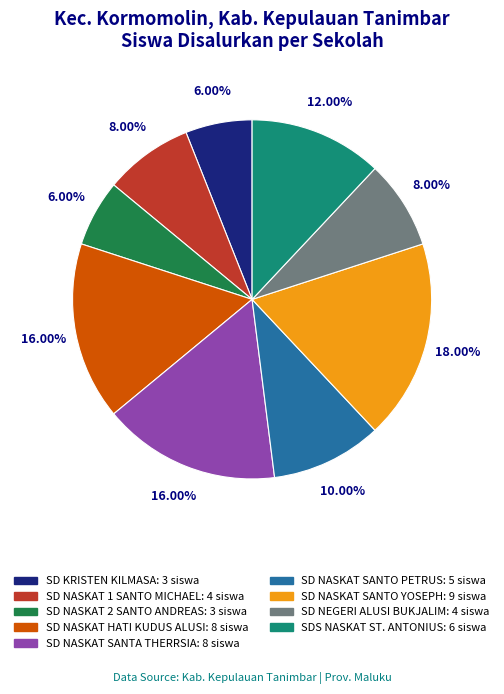

Does SDS NASKAT ST. ANTONIUS represent more than half of the total?

No